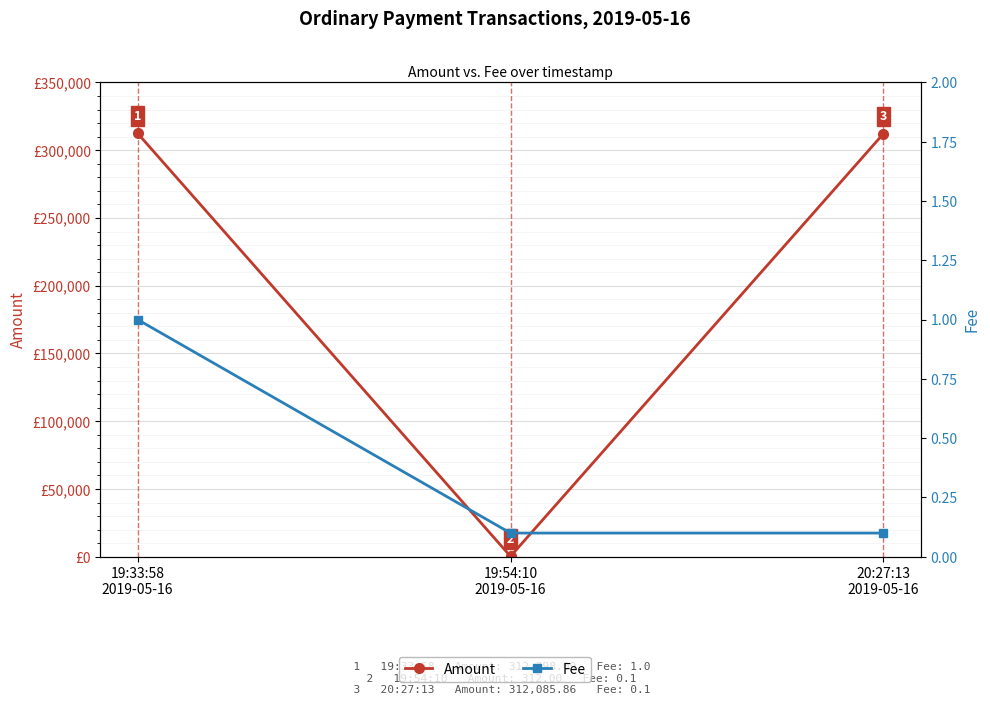

Rank the series at 20:27:13
2019-05-16 from lowest to highest value.

Fee, Amount